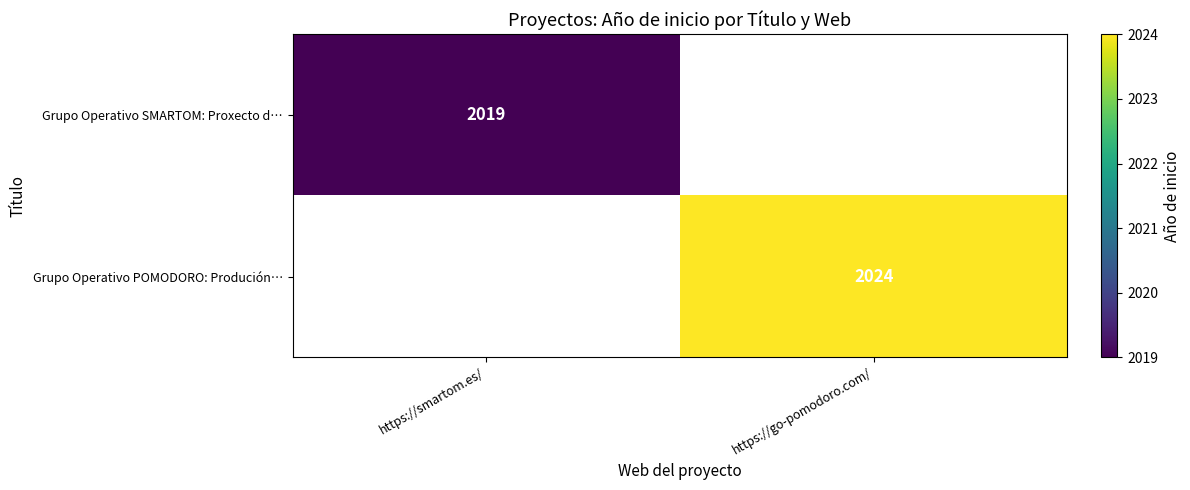

The value of Grupo Operativo POMODORO: Produción… at https://go-pomodoro.com/ is 418. True or false?

False